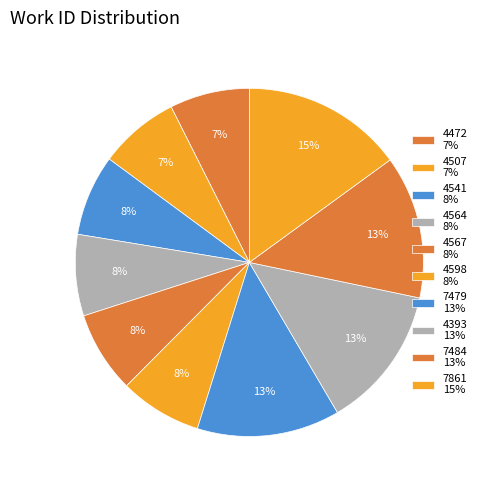

True or false: 7479 accounts for 1% of the total.

False